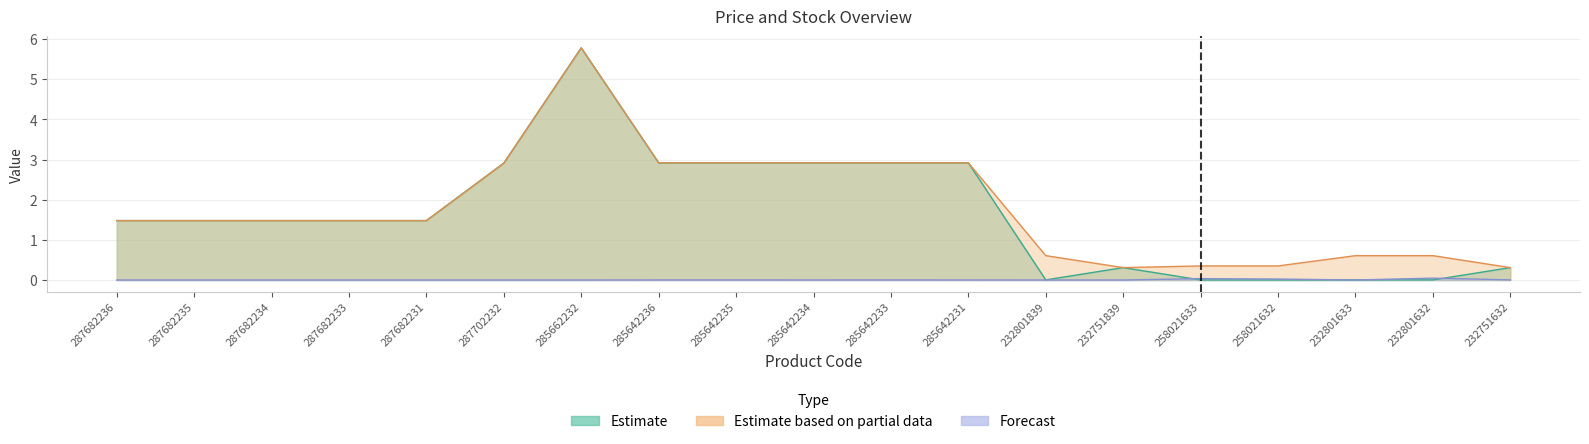

The value of Estimate based on partial data at 285662232 is 9.0. True or false?

False